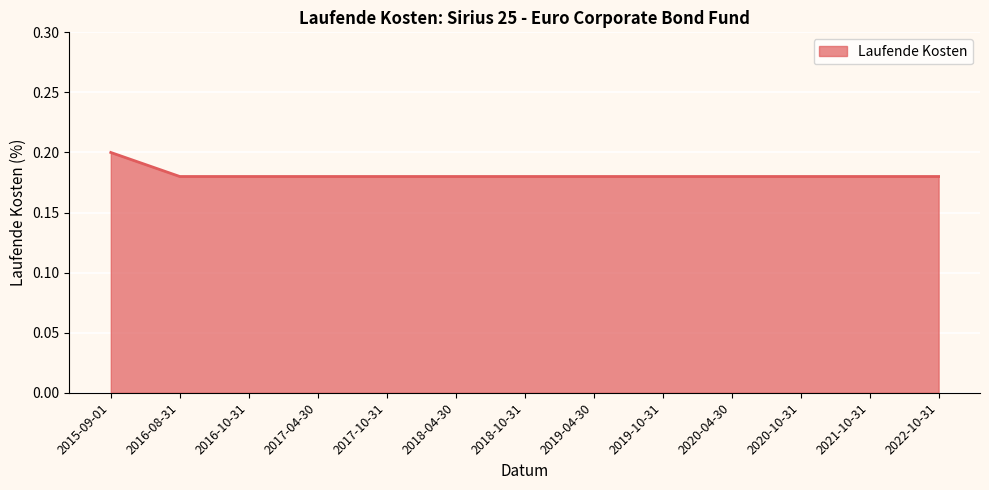

Which category has the highest value across all series?

2015-09-01